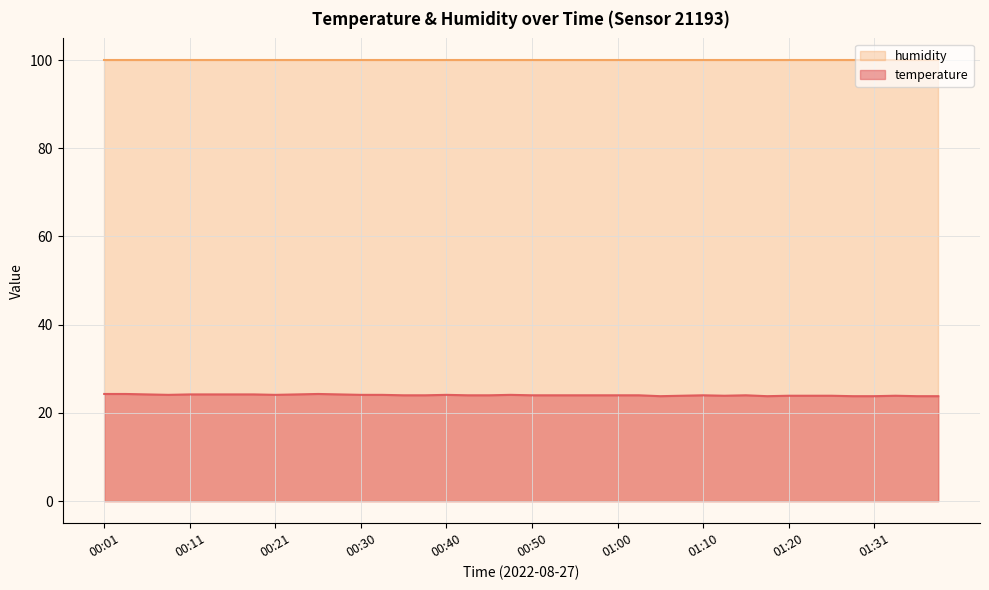

Is it true that the value at 00:50 is 16.2?

False